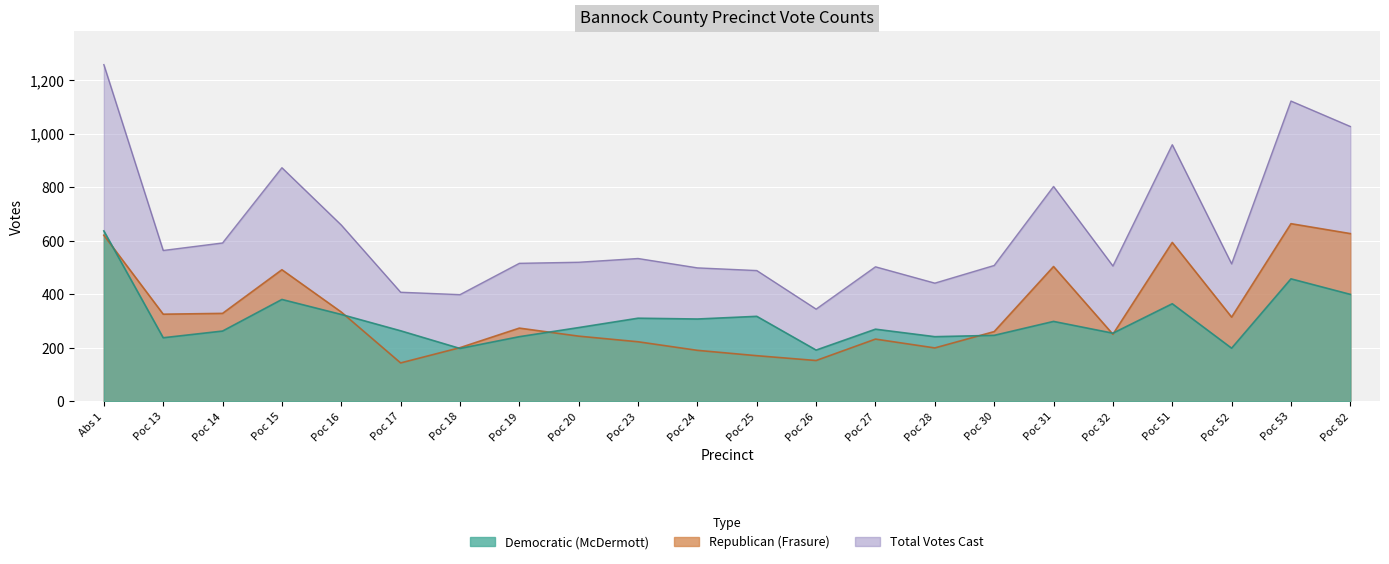

True or false: Total Votes Cast and Democratic (McDermott) intersect in this chart.

False